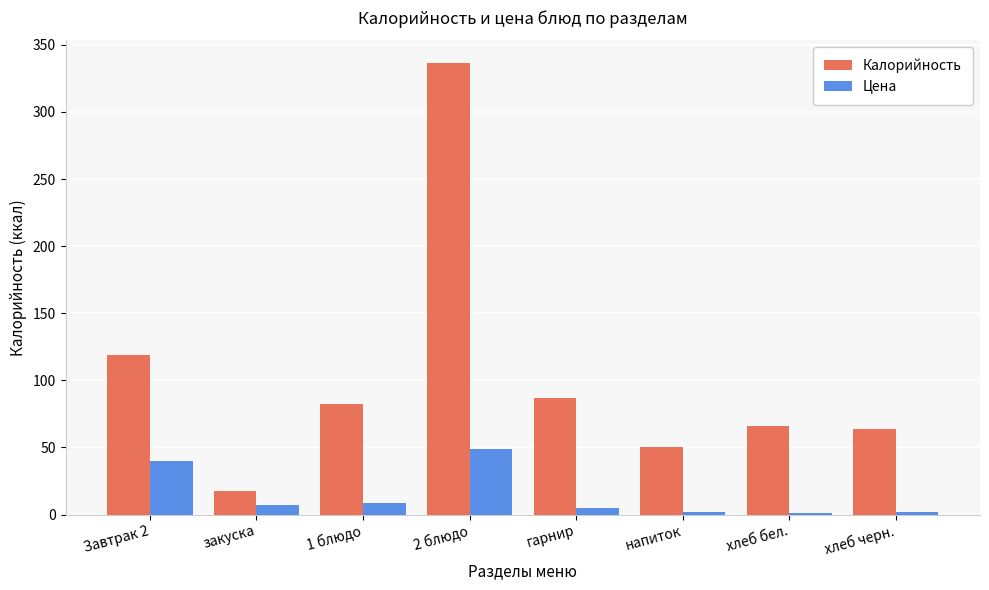

Rank the series by their maximum value, from lowest to highest.

Цена, Калорийность